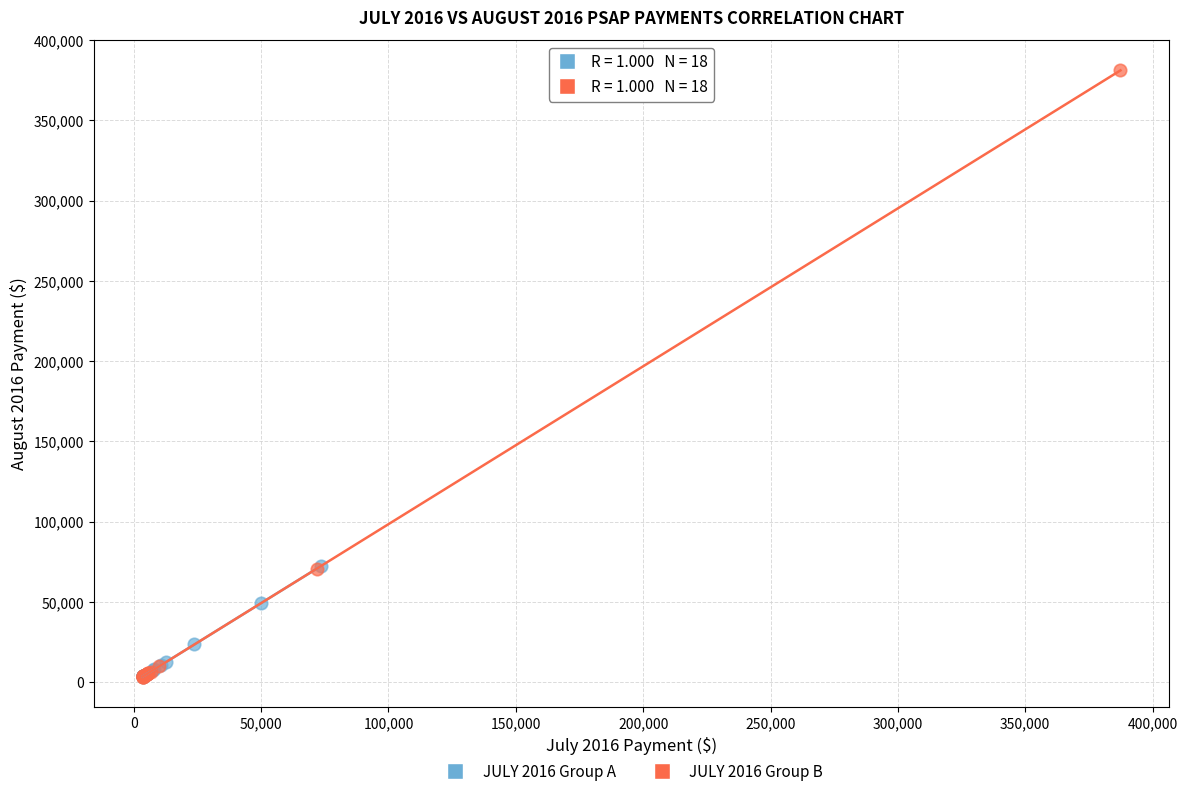

Which series has the widest spread of Y values?

JULY 2016 Group B